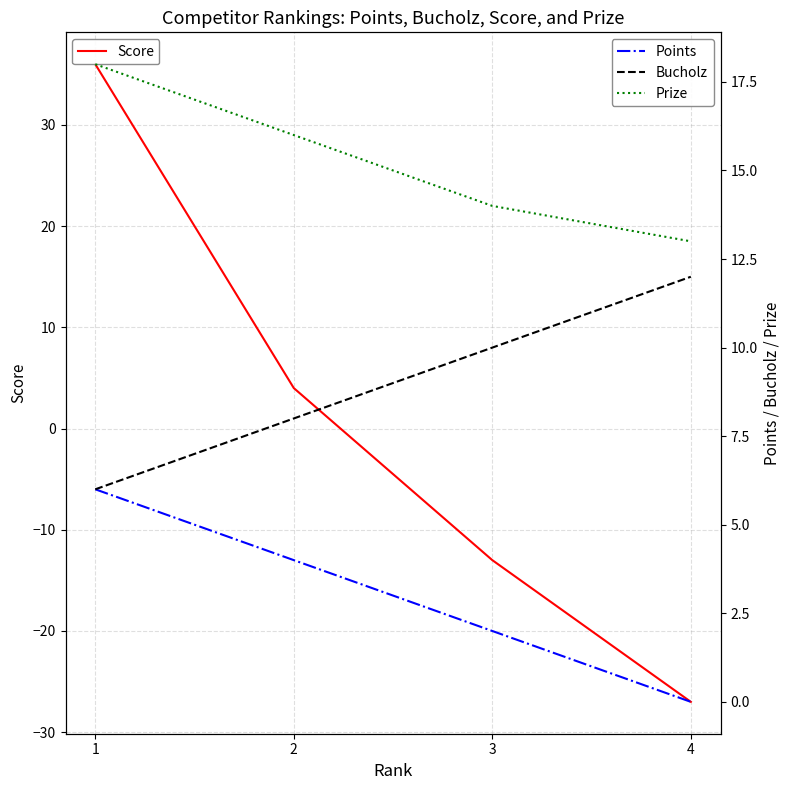

How many positive values does the Points series have?

3